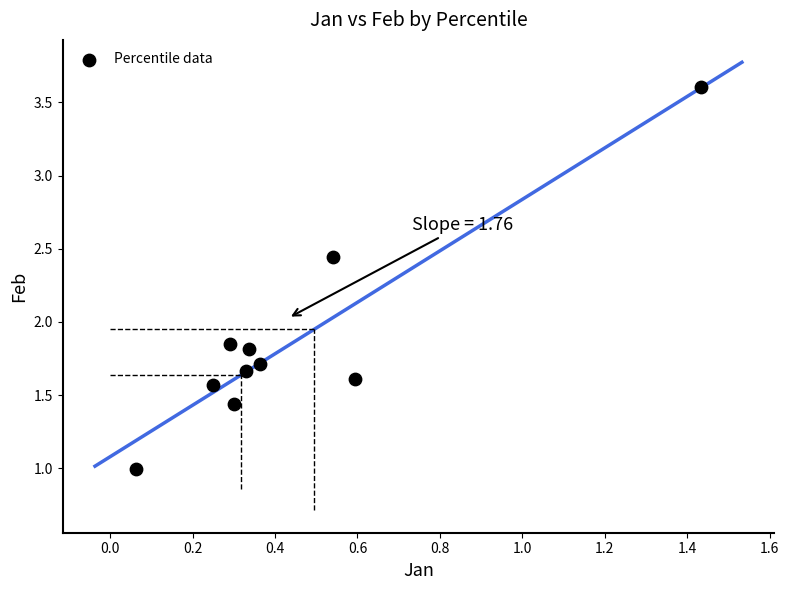

What is the range of Y values (max minus min)?

2.6